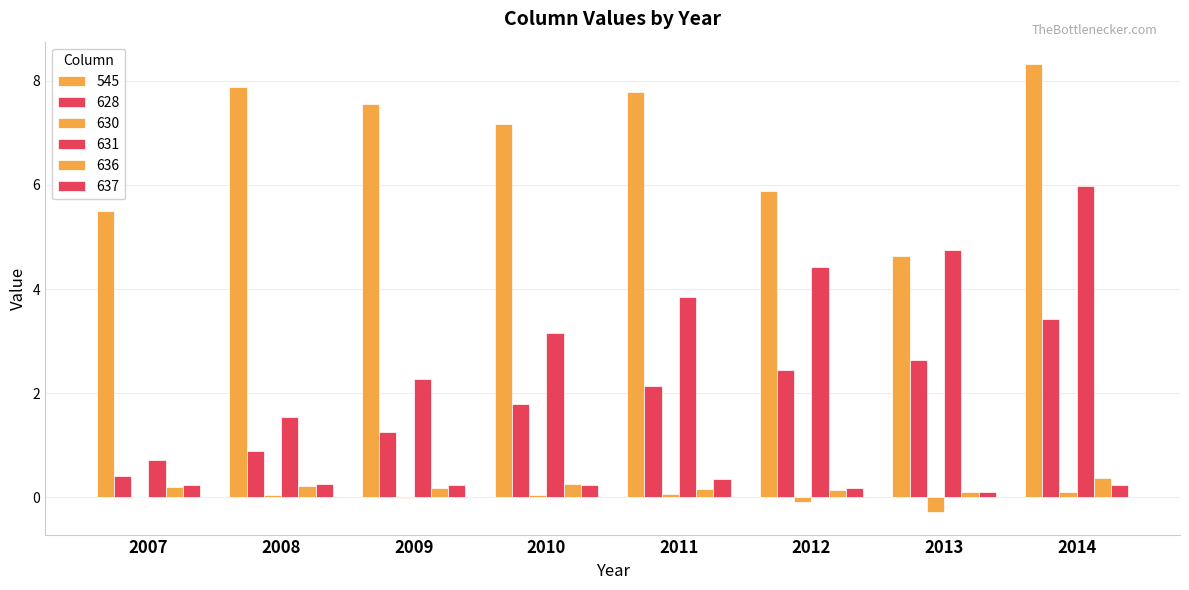

How many groups of bars are there?

8